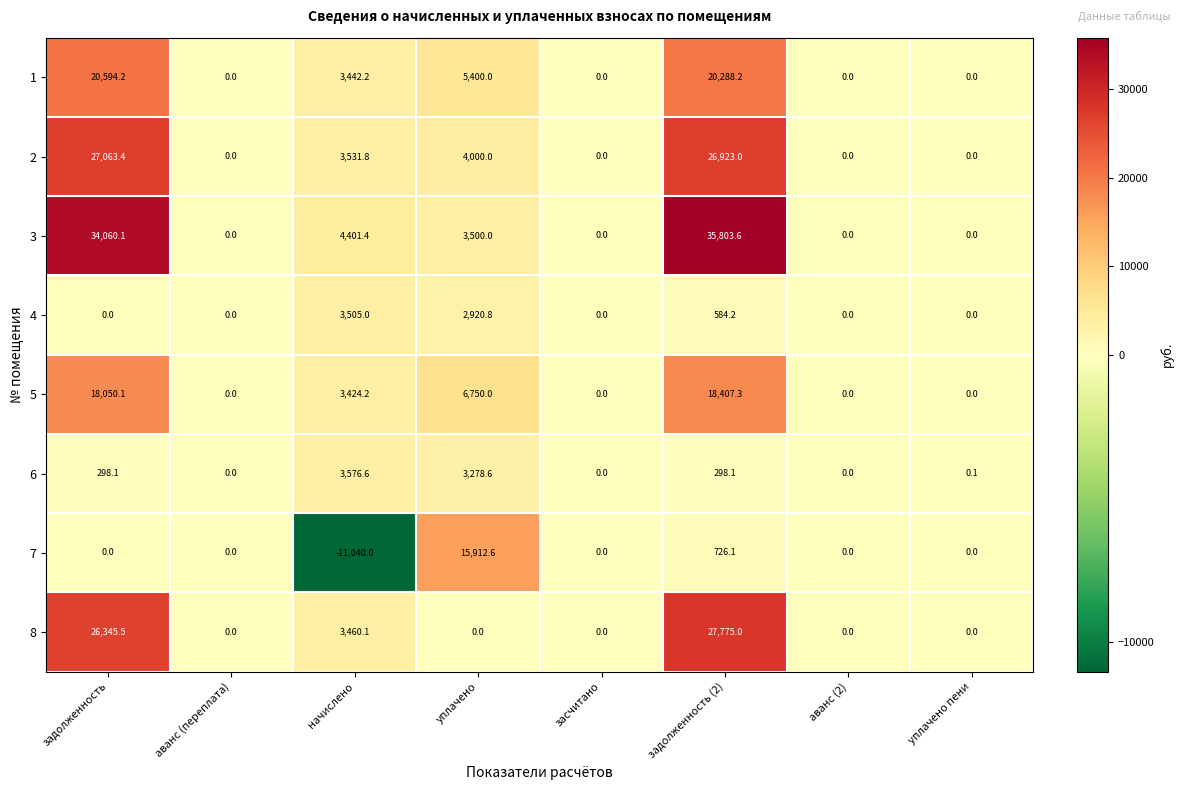

Which series has the widest spread of values?

3